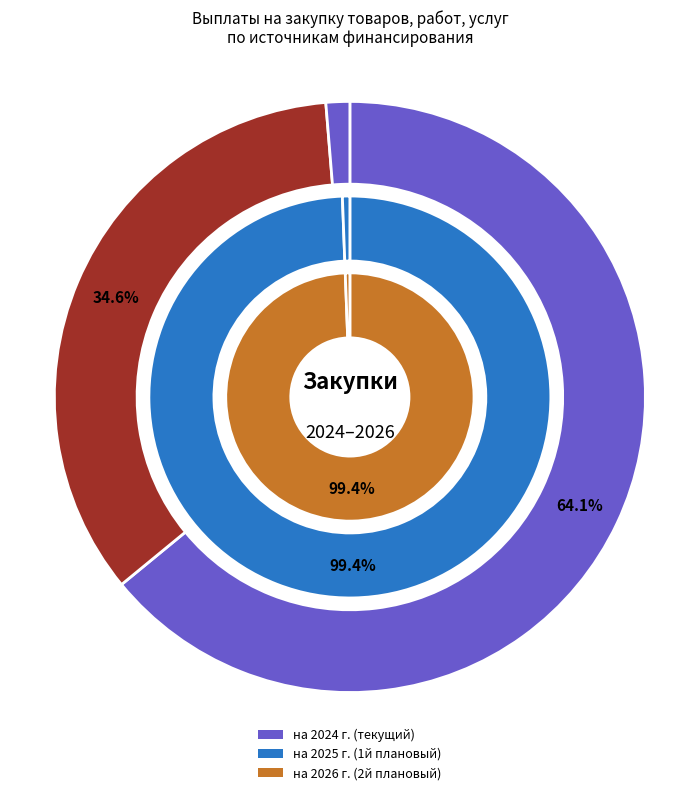

True or false: за счет субсидий (26410) accounts for 89% of the total.

False